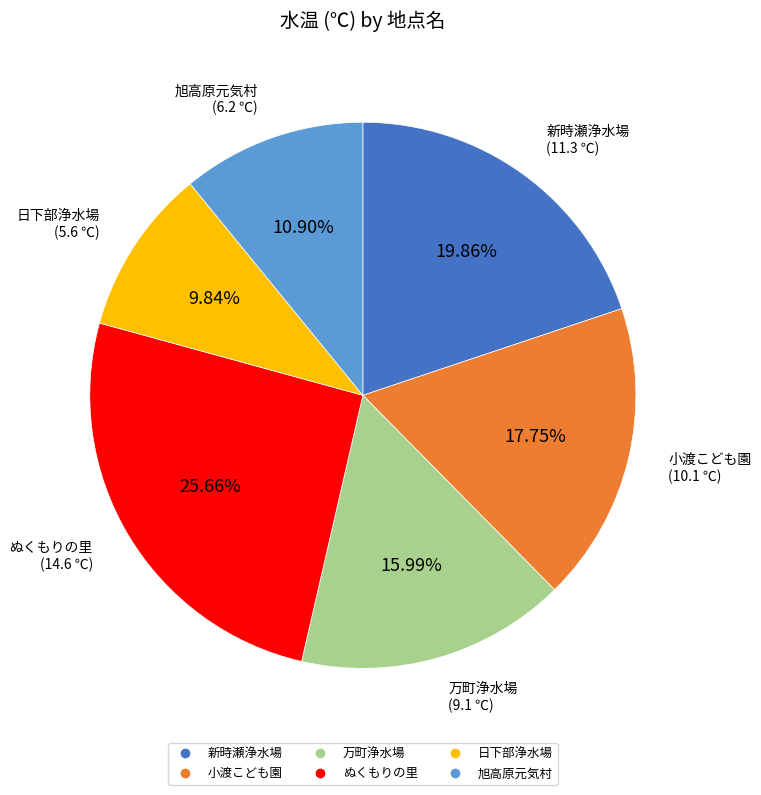

Is it true that 小渡こども園 is 18% of the pie?

True